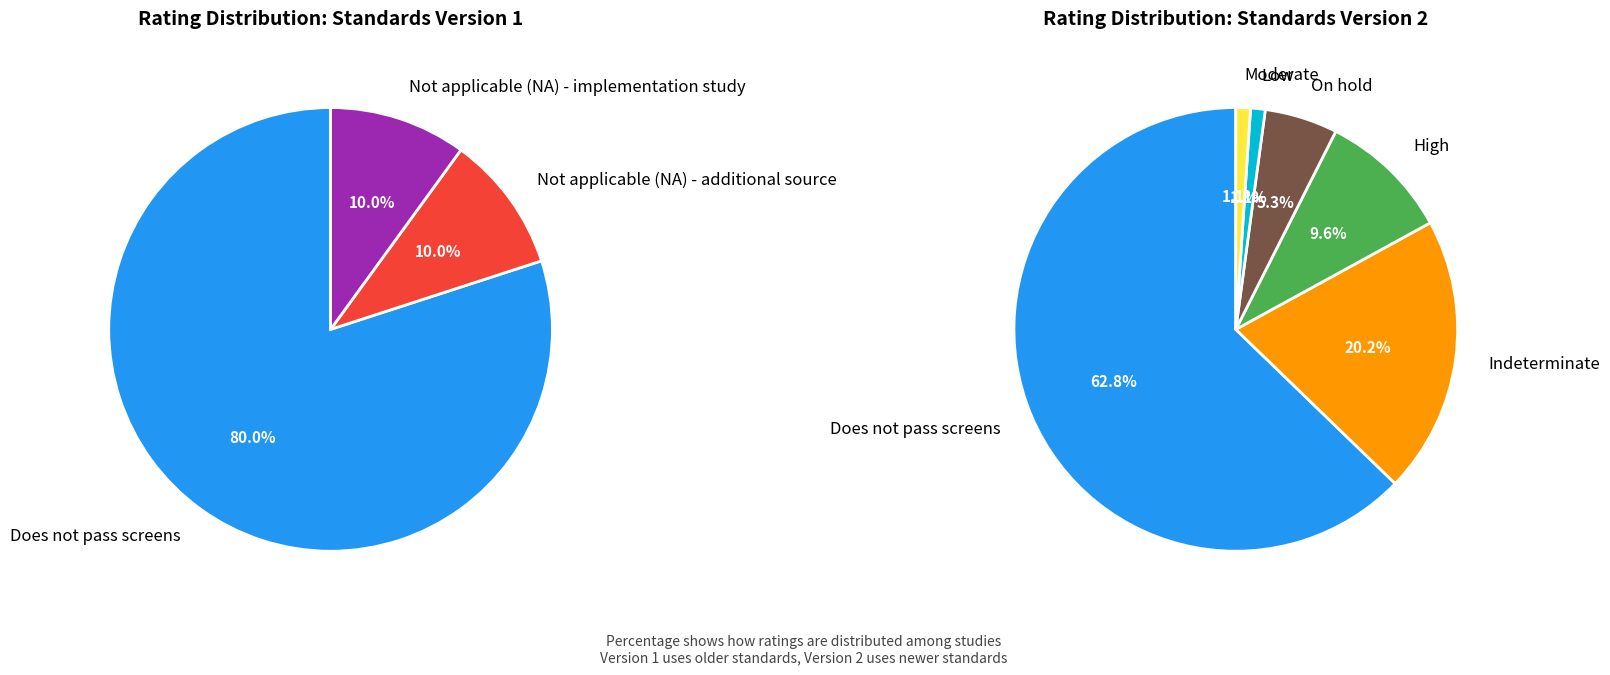

What is the largest slice in the pie chart?

Does not pass screens